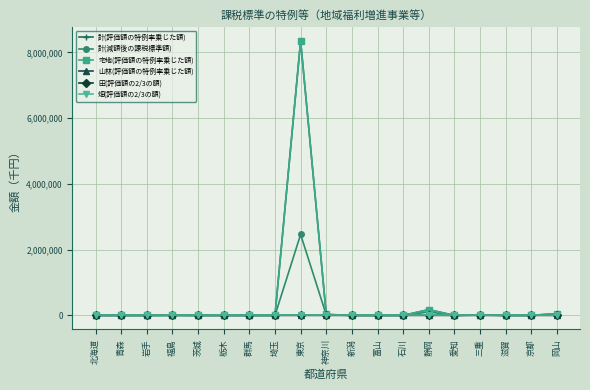

True or false: 計(減額後の課税標準額) and 計(評価額の特例率乗じた額) cross at least once.

False